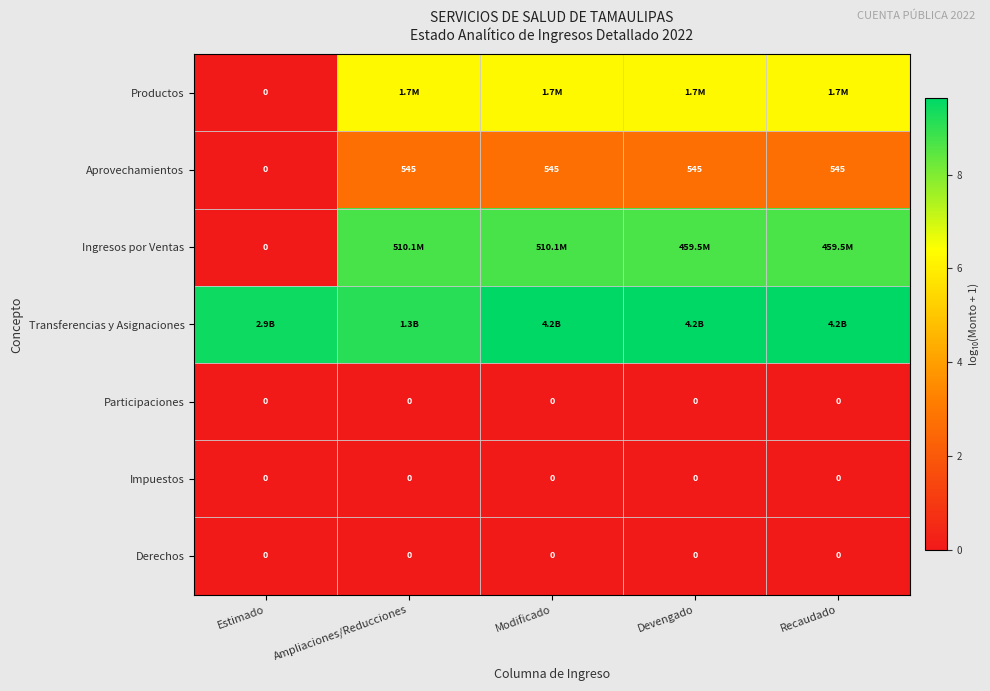

At which label is Aprovechamientos closest to 272?

Estimado